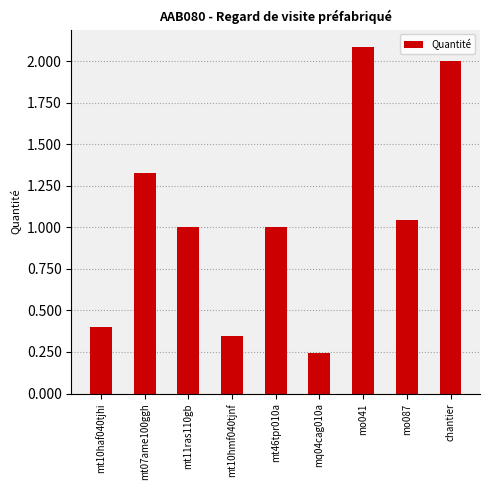

What is the difference between the maximum and minimum values?

1.8